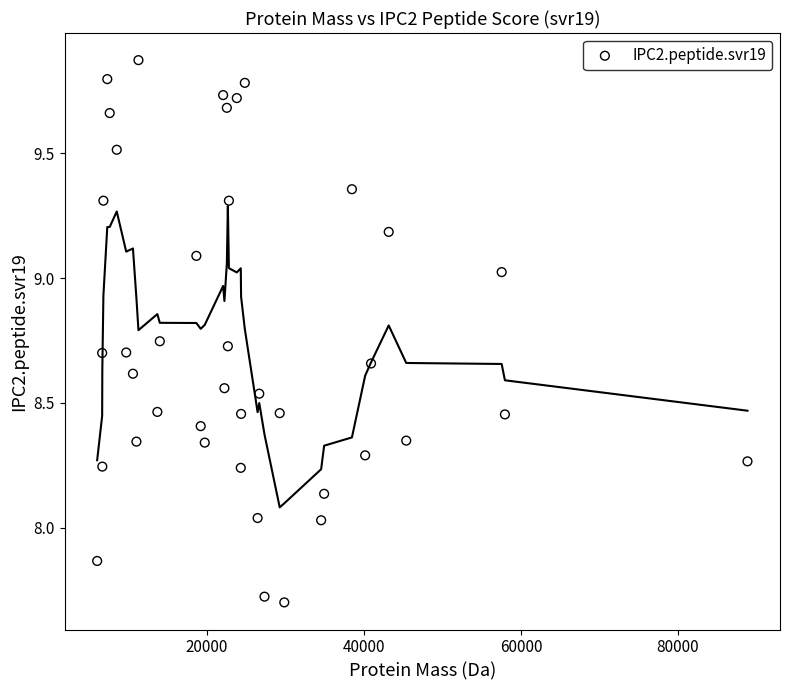

What is the range of X values (max minus min)?

82858.5